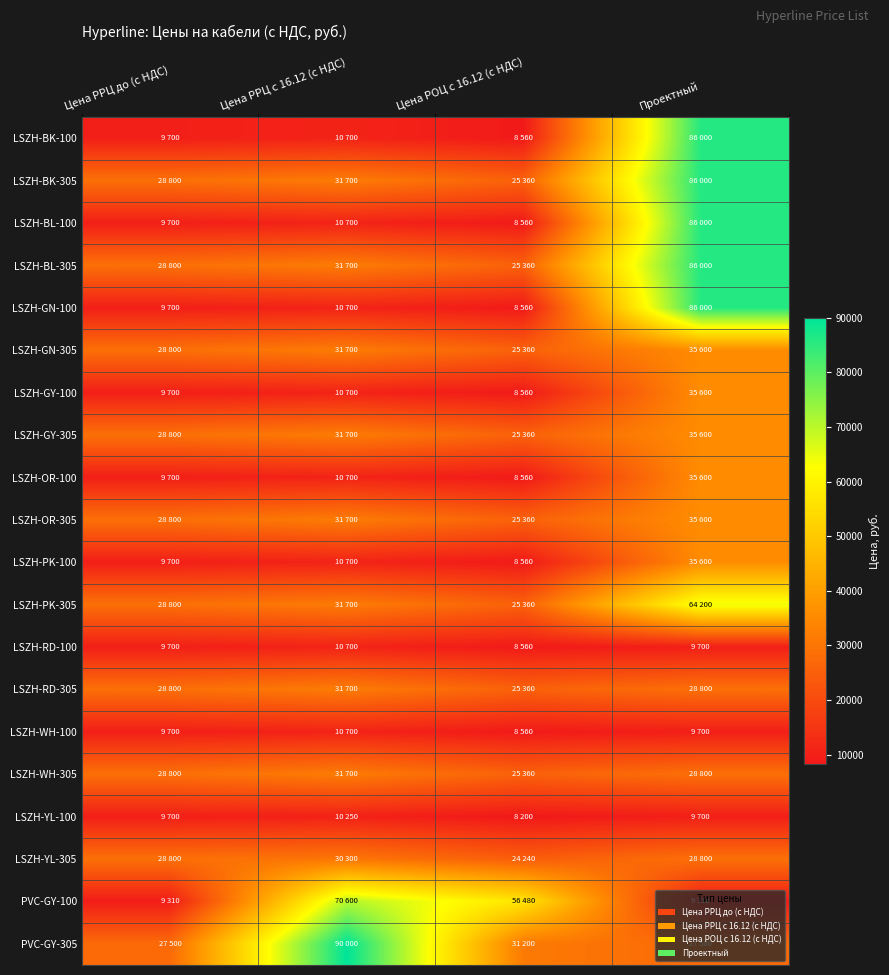

How many categories are shown in the chart?

4